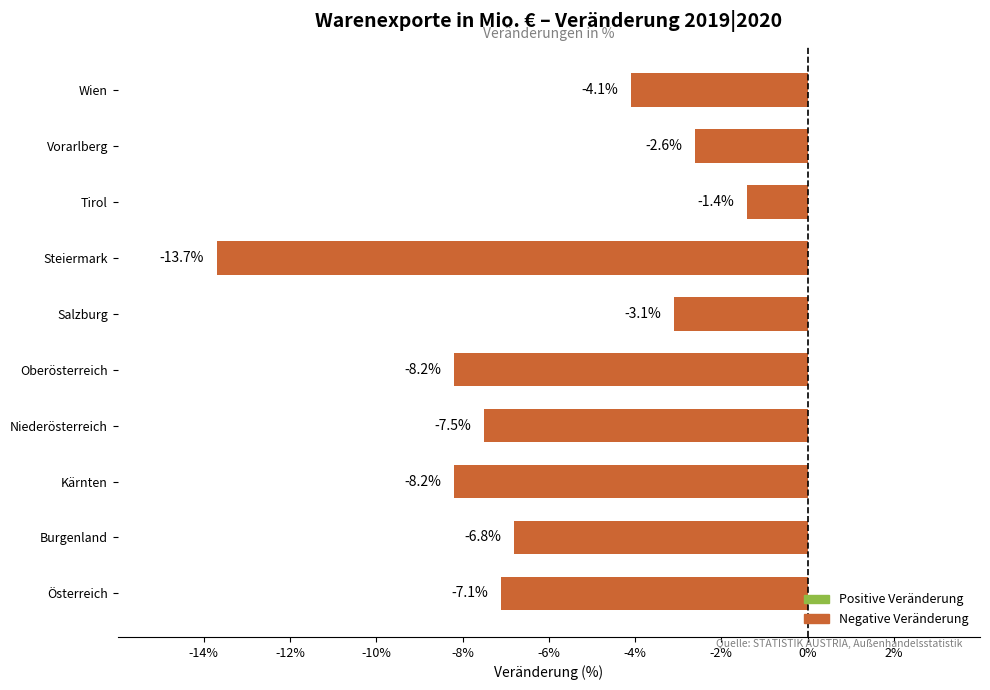

Reading bottom to top, list all the values displayed in this chart.

Österreich=-7.1	Burgenland=-6.8	Kärnten=-8.2	Niederösterreich=-7.5	Oberösterreich=-8.2	Salzburg=-3.1	Steiermark=-13.7	Tirol=-1.4	Vorarlberg=-2.6	Wien=-4.1